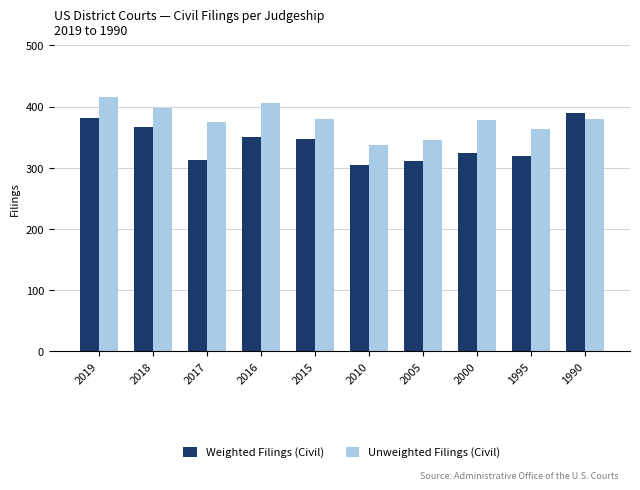

What is the total value across all series at 2015?

727